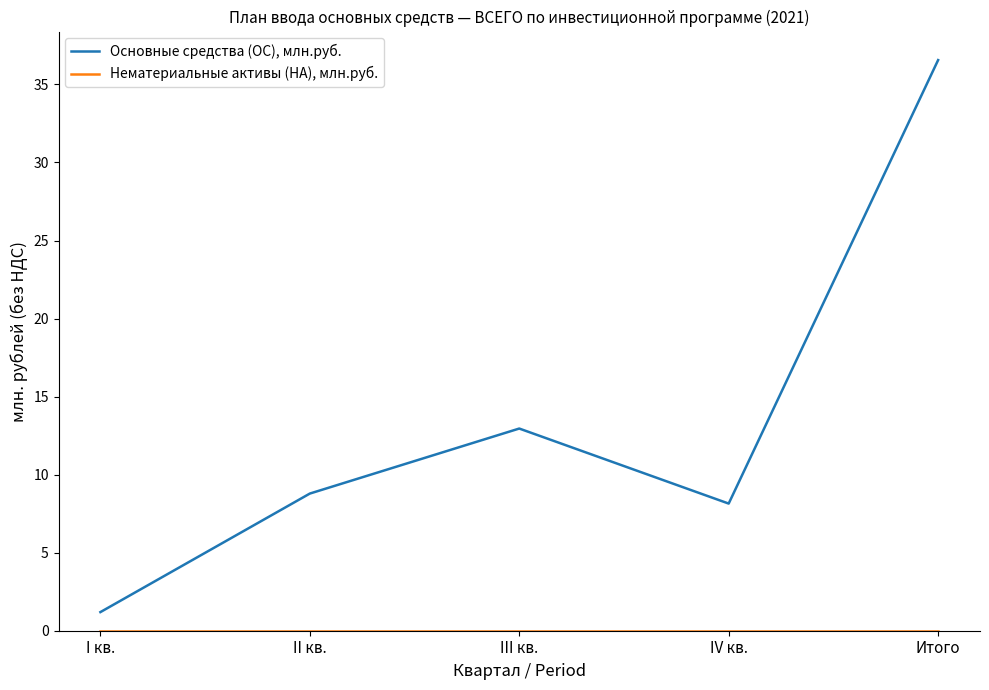

What is the difference between the second highest and second lowest values in the Основные средства (ОС), млн.руб. series?

4.8